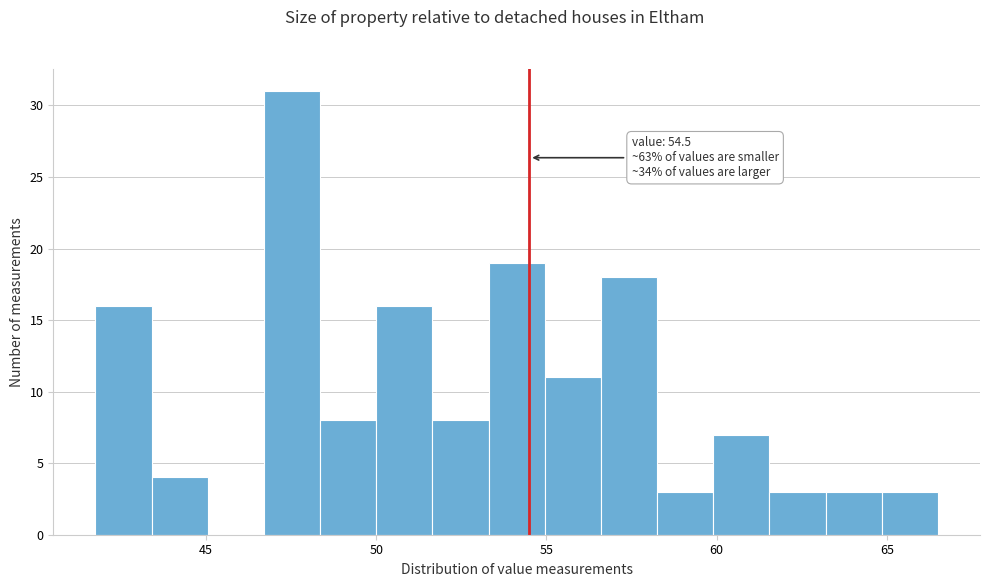

Around what value on the x-axis is the tallest bar? Give the approximate position of its centre, as read against the axis.

47.5